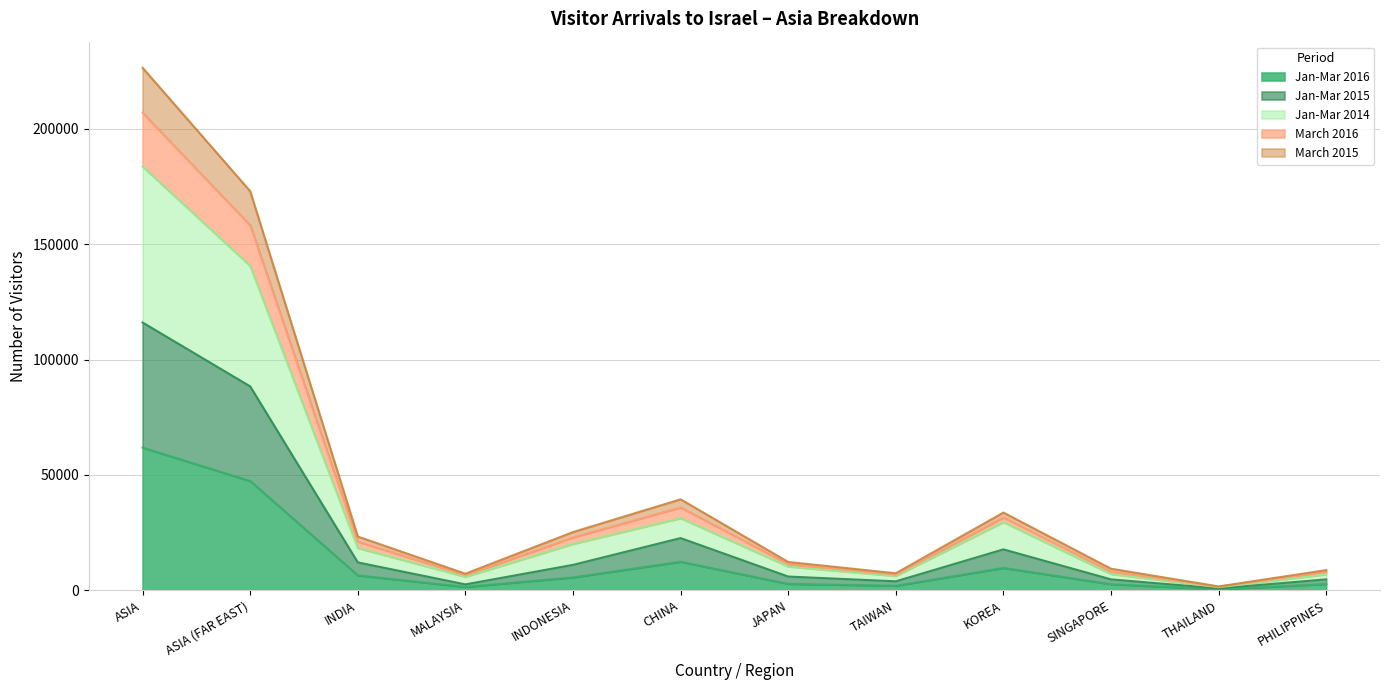

Count the number of data series in this chart.

5